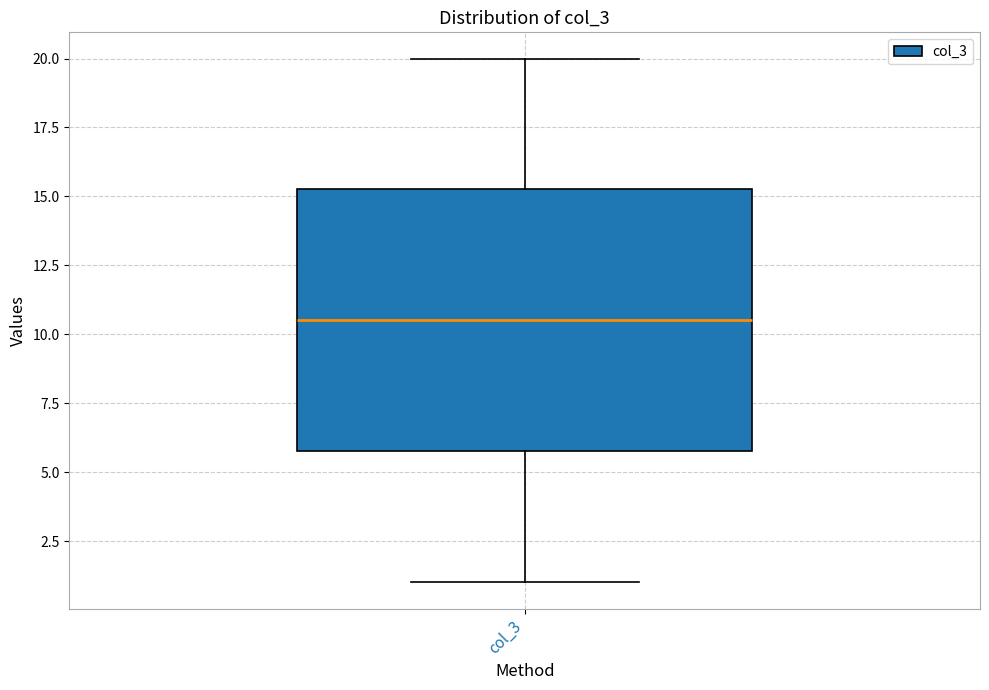

Read this box plot against the y-axis: the position of the median line, the range covered by the box, and the ends of both whiskers. The values are not printed on the chart, so give them approximately, as read against the axis.

median 10.5, box 6.0 to 15.5, whiskers 1.0 to 20.0